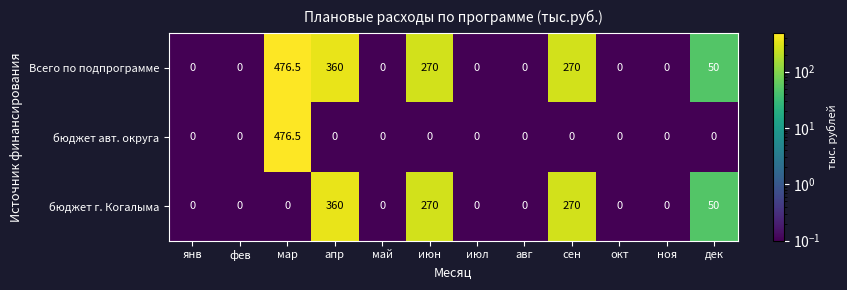

List the series in order of their overall mean, highest first.

Всего по подпрограмме, бюджет г. Когалыма, бюджет авт. округа